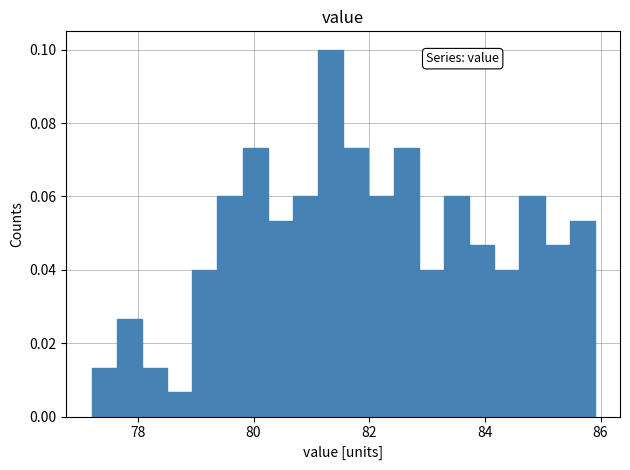

Around what value on the x-axis is the tallest bar? Give the approximate position of its centre, as read against the axis.

81.4